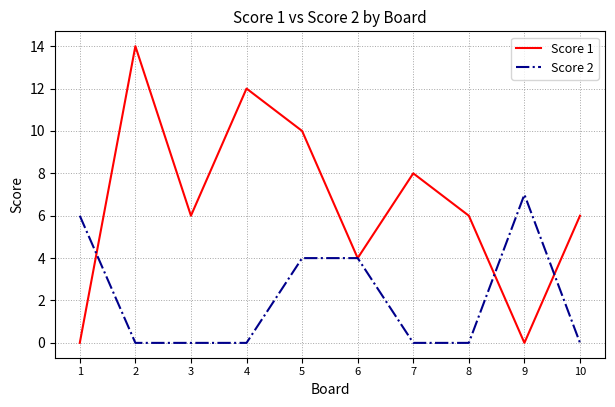

Is the value of Score 2 at 8 greater than the value of Score 1 at 2?

No